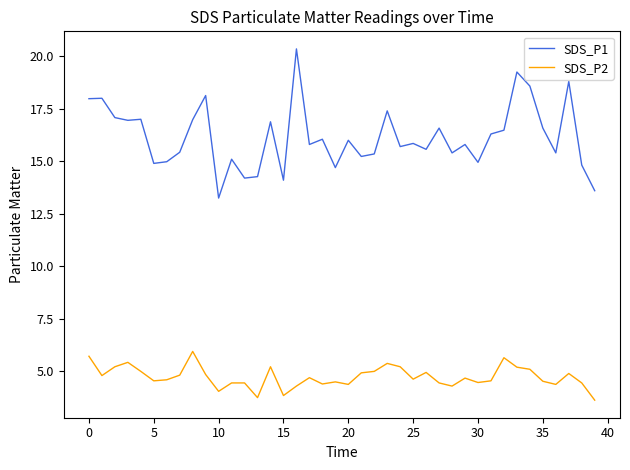

What is the highest value of the SDS_P1 series?

20.4